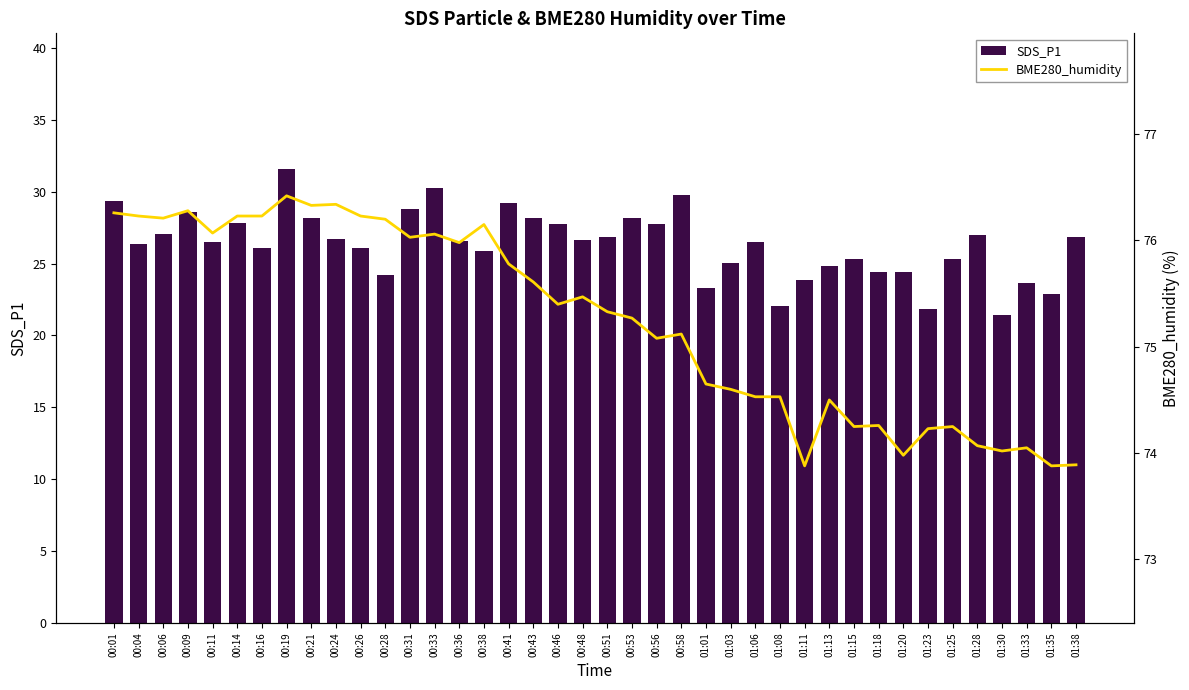

Which label corresponds to the smallest value in the chart?

01:30